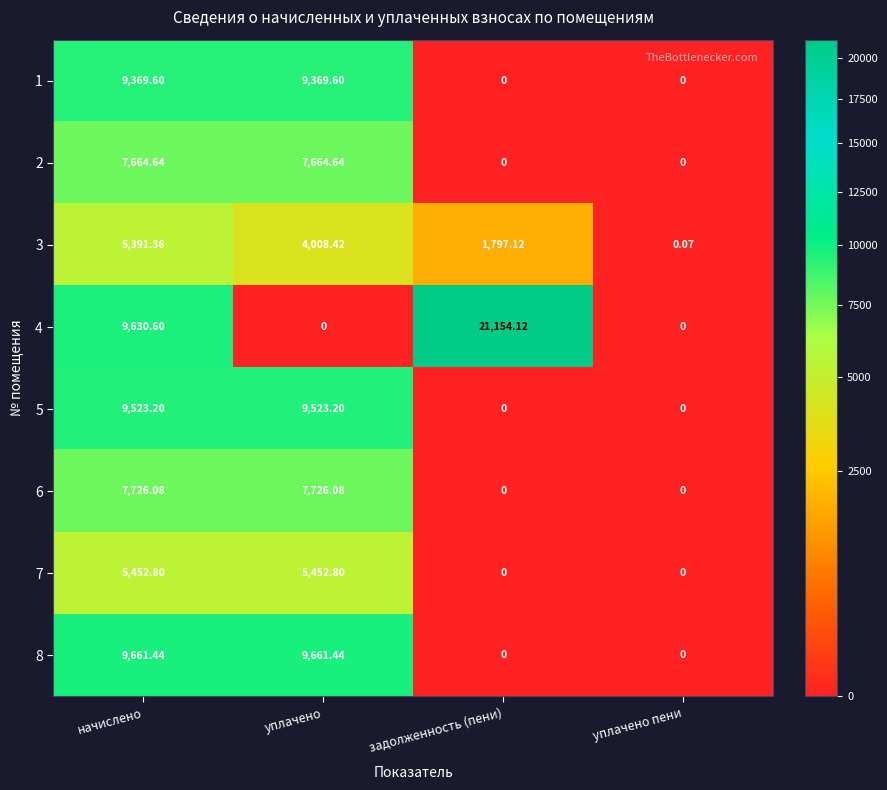

At which category is the sum across all series the highest?

начислено